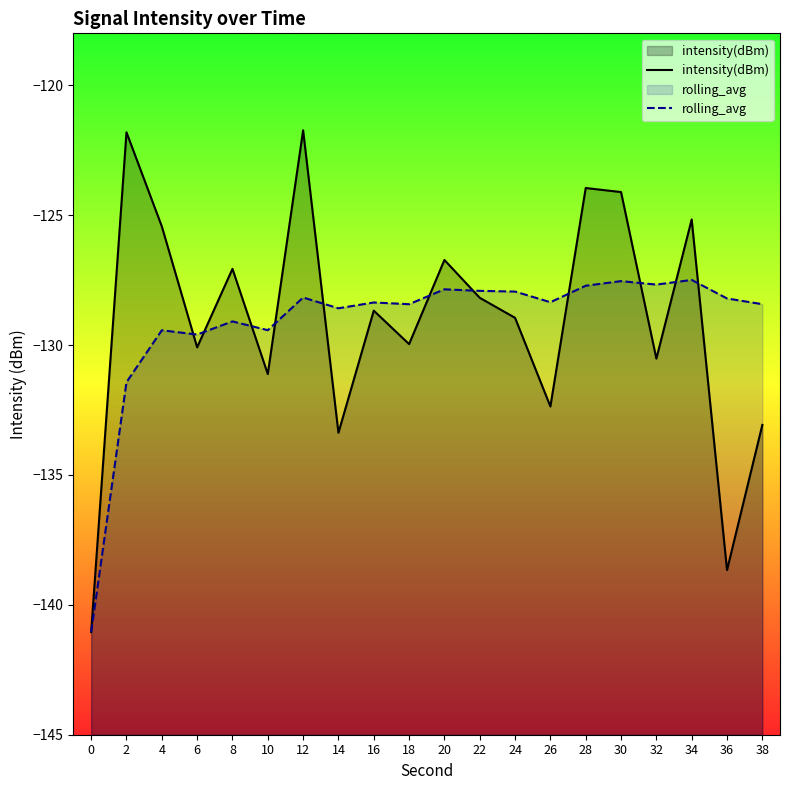

What is the spread (max minus min) of values at 22?

0.3